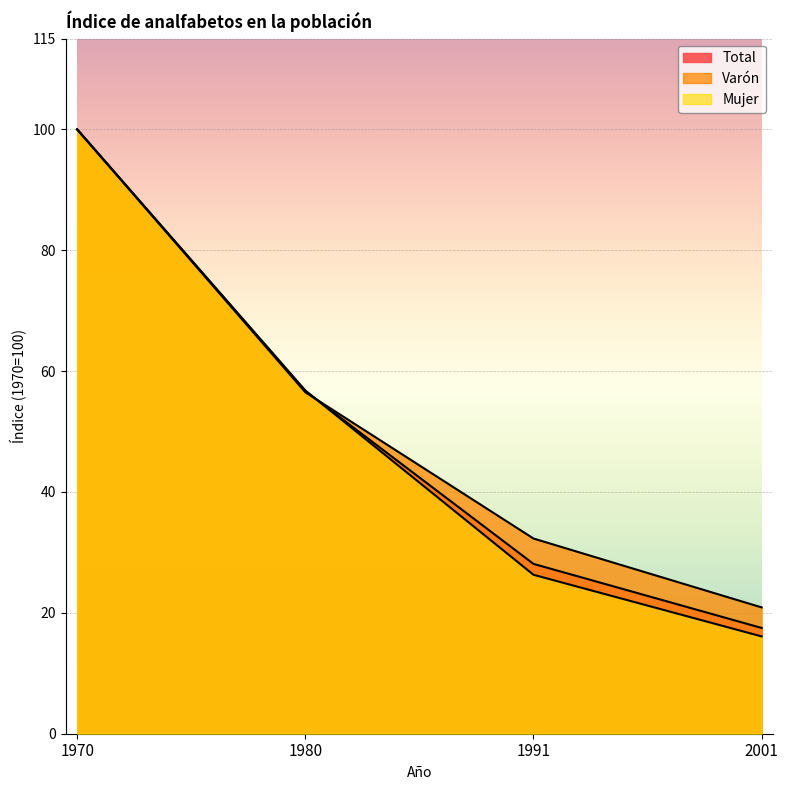

List the series in order of their overall mean, highest first.

Varón, Total, Mujer